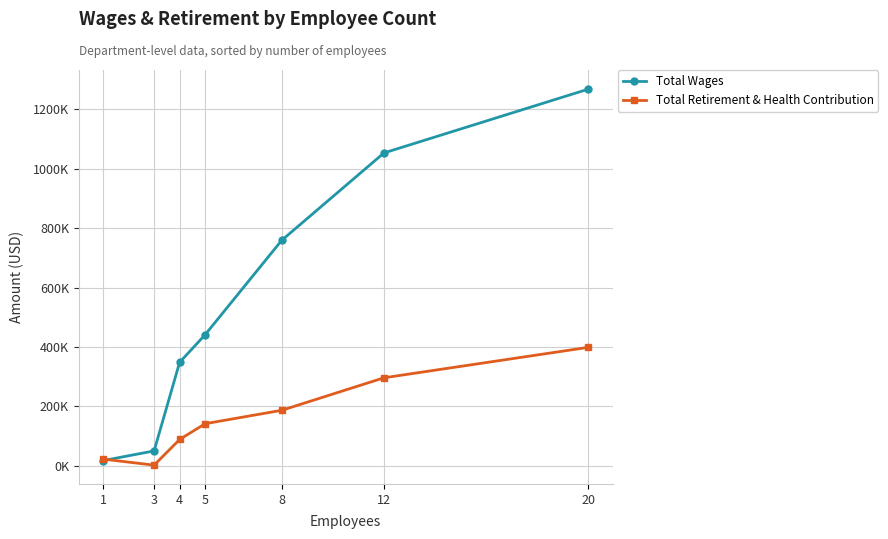

True or false: Total Wages and Total Retirement & Health Contribution cross at least once.

True